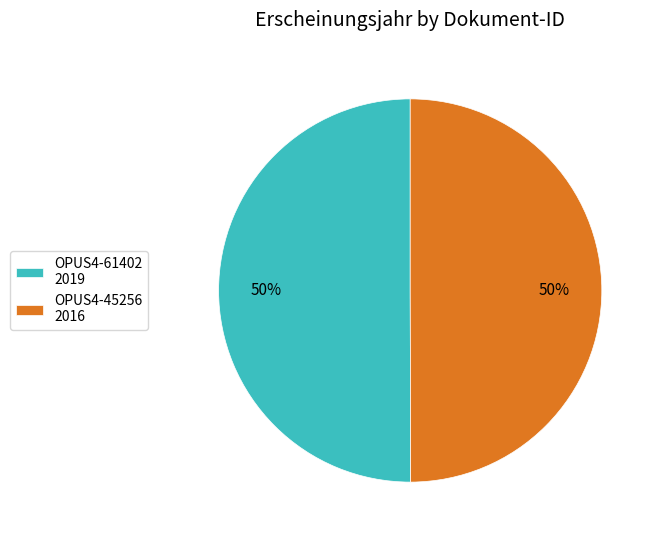

How many segments does this pie chart have?

2